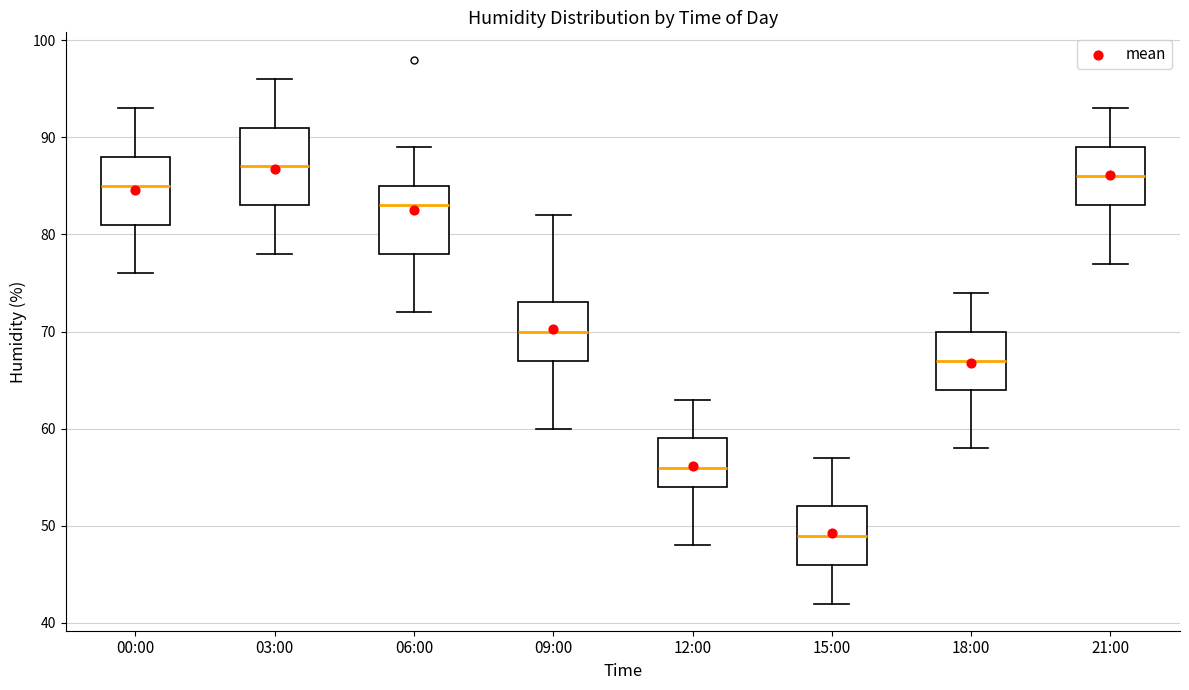

Reading left to right, read every box against the y-axis: the position of its median line, the range the box covers, and the ends of its whiskers. The values are not printed on the chart, so give them approximately, as read against the axis.

00:00: median 85, box 81 to 88, whiskers 76 to 93
03:00: median 87, box 83 to 91, whiskers 78 to 96
06:00: median 83, box 78 to 85, whiskers 72 to 89
09:00: median 70, box 67 to 73, whiskers 60 to 82
12:00: median 56, box 54 to 59, whiskers 48 to 63
15:00: median 49, box 46 to 52, whiskers 42 to 57
18:00: median 67, box 64 to 70, whiskers 58 to 74
21:00: median 86, box 83 to 89, whiskers 77 to 93